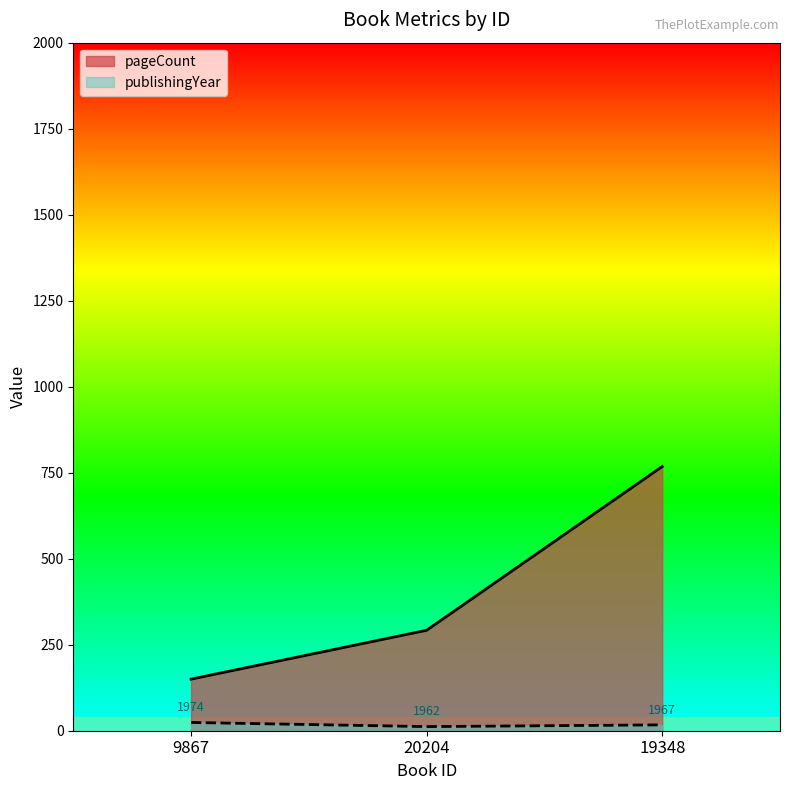

Does the chart display data point markers on the line(s)?

No